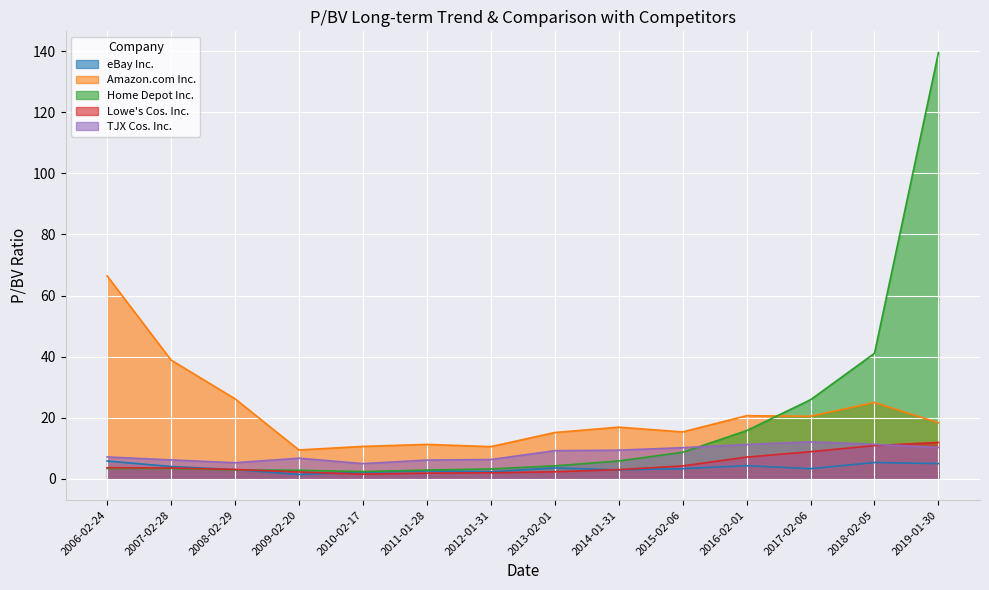

Which has a higher value, 2010-02-17 or 2016-02-01?

2016-02-01